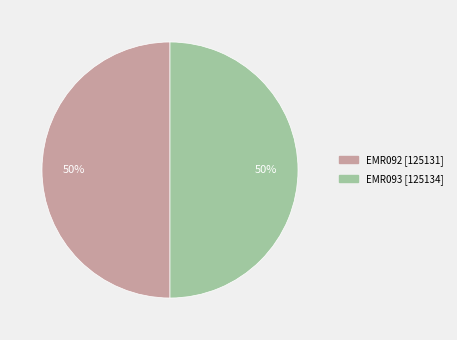

The EMR093 slice represents 56% of the pie. True or false?

False